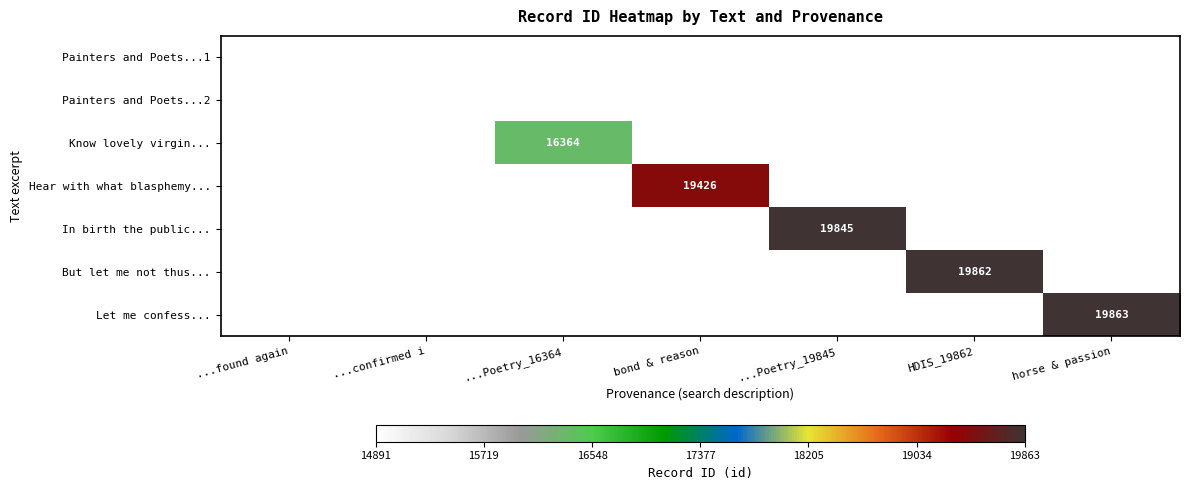

Is the value of Let me confess... at horse & passion greater than the value of Painters and Poets...2 at ...confirmed i?

Yes